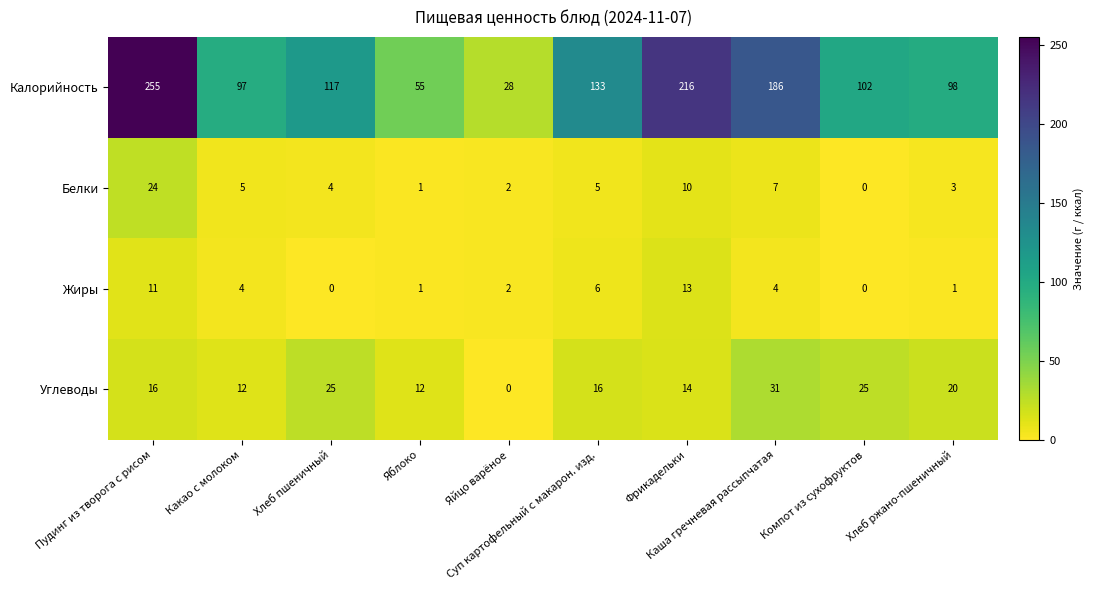

Which series has the largest total across all categories?

Калорийность